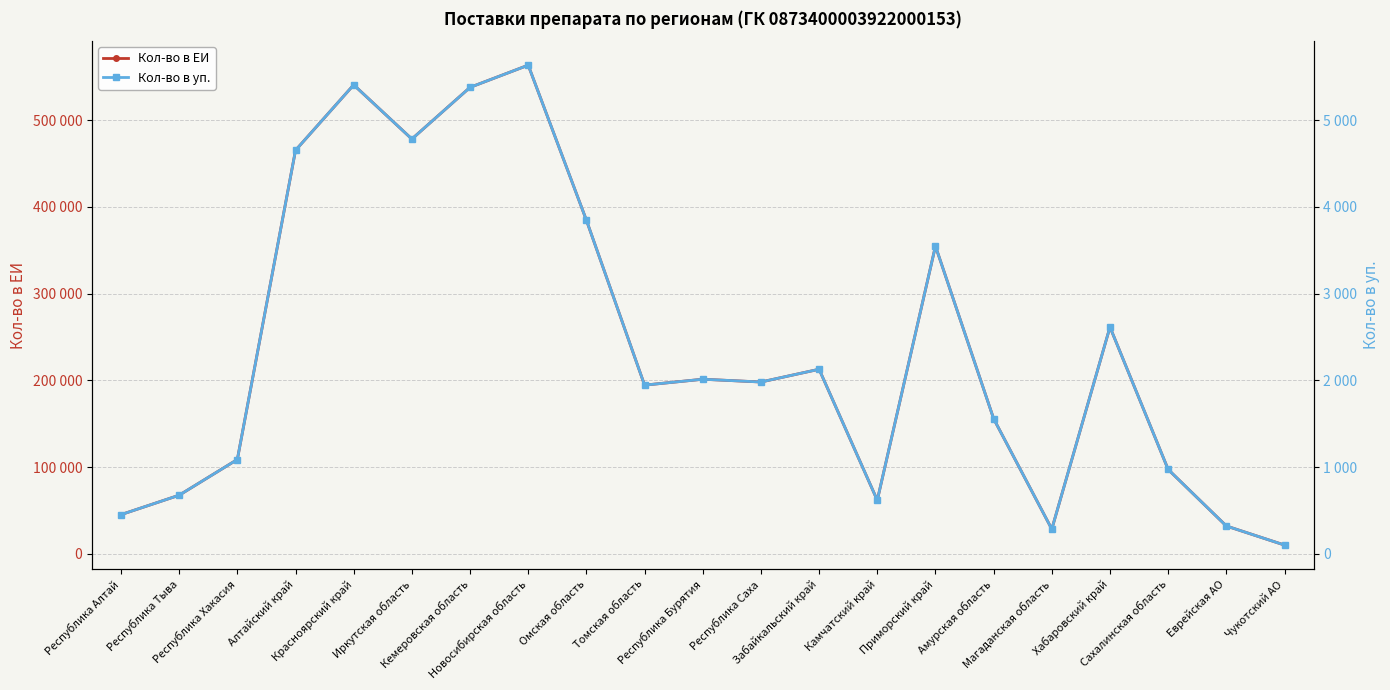

Between Амурская область and Магаданская область, which series saw the biggest shift?

Кол-во в ЕИ